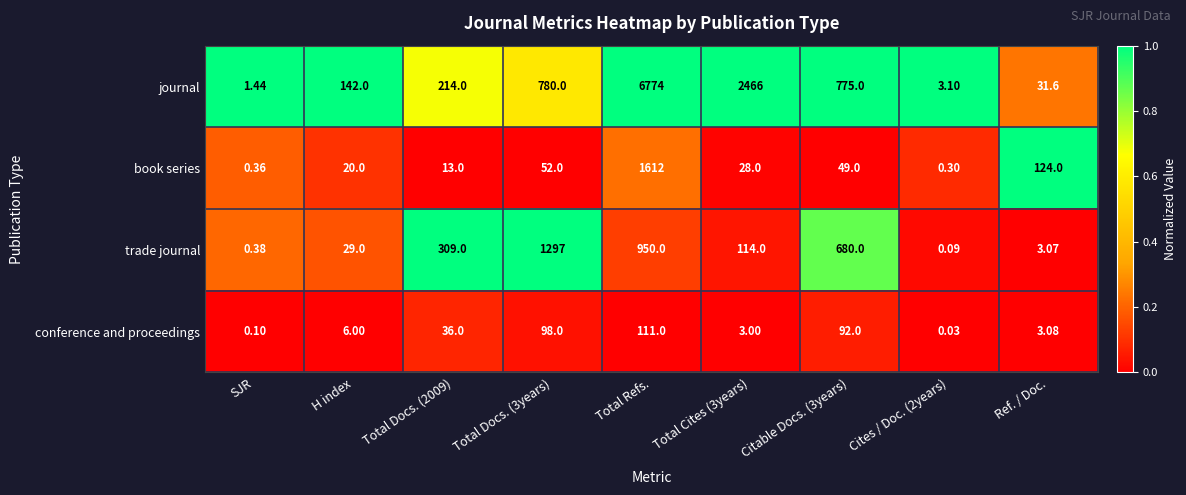

What is the spread (max minus min) of values at Citable Docs. (3years)?

726.0